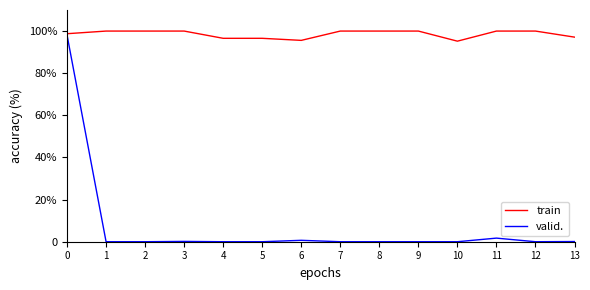

Reading left to right, extract all data points from this chart.

train: 98.7	100.0	100.0	100.0	96.6	96.6	95.6	100.0	100.0	100.0	95.2	100.0	100.0	97.1
valid.: 98.1	0.0	0.0	0.1	0.0	0.0	0.7	0.0	0.0	0.0	0.0	1.7	0.0	0.1